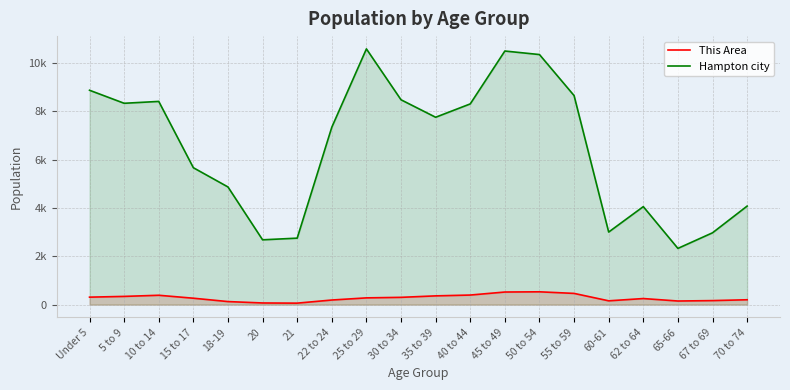

What is the sum of all Hampton city values?

129956